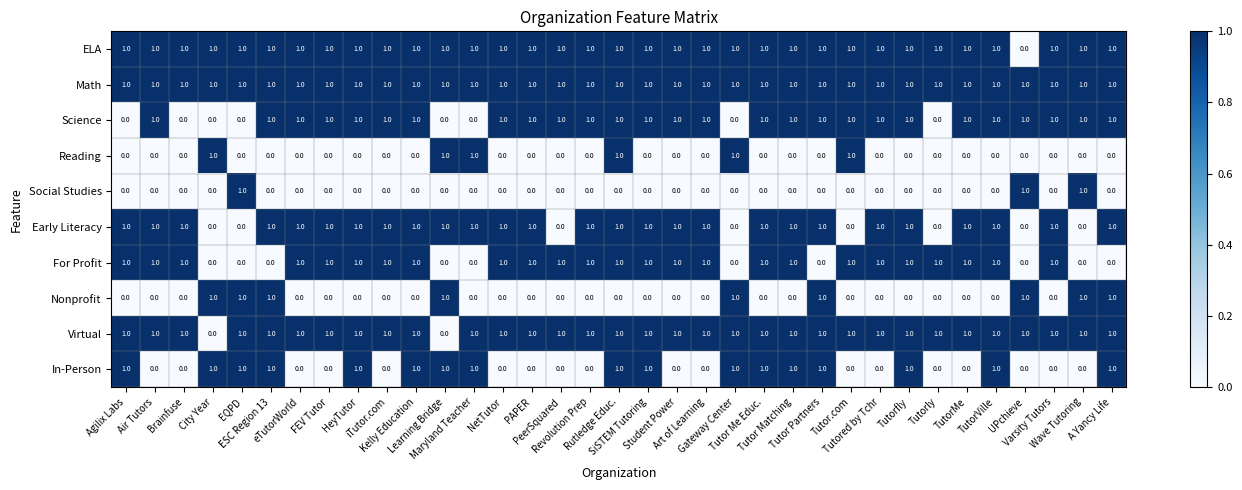

At how many categories does at least one series exceed 0?

35